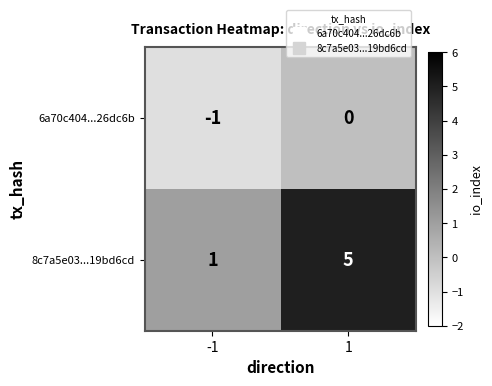

Which series has the largest range (max minus min)?

8c7a5e03...19bd6cd